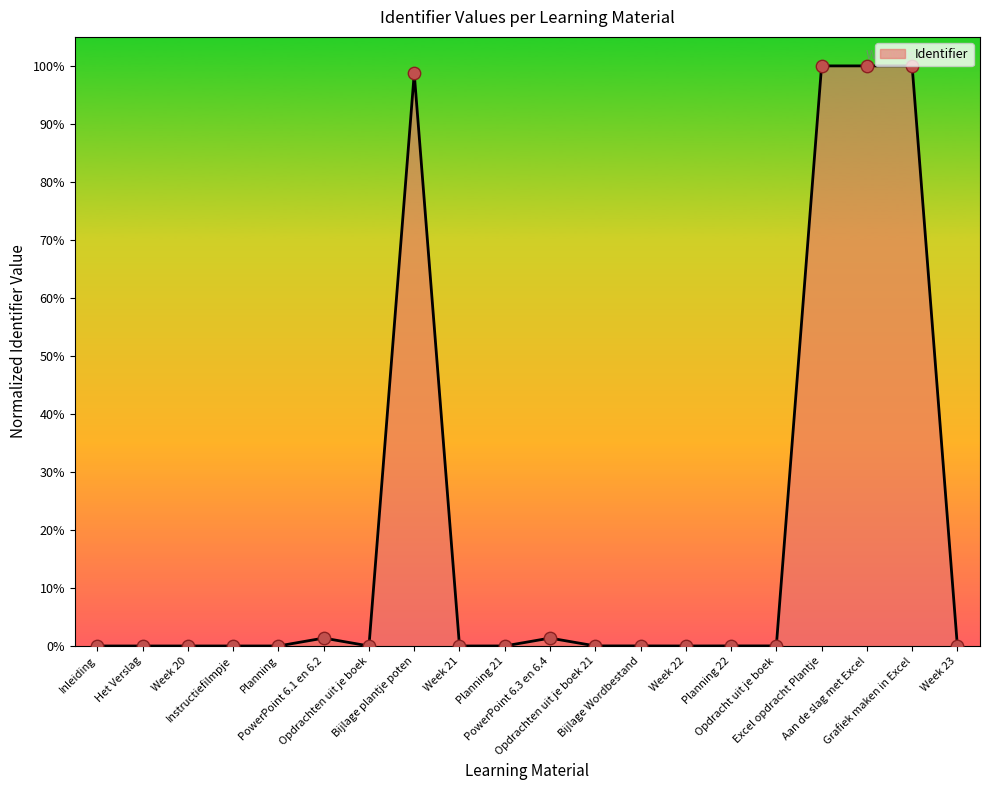

Between Aan de slag met Excel and Inleiding, which is larger?

Aan de slag met Excel